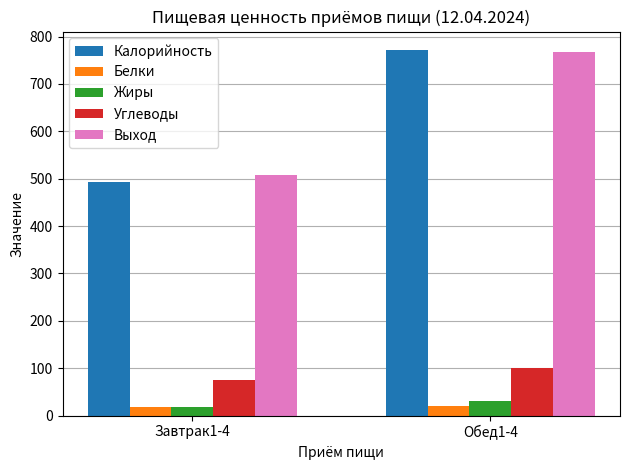

Rank the categories by Калорийность value from highest to lowest.

Обед1-4, Завтрак1-4